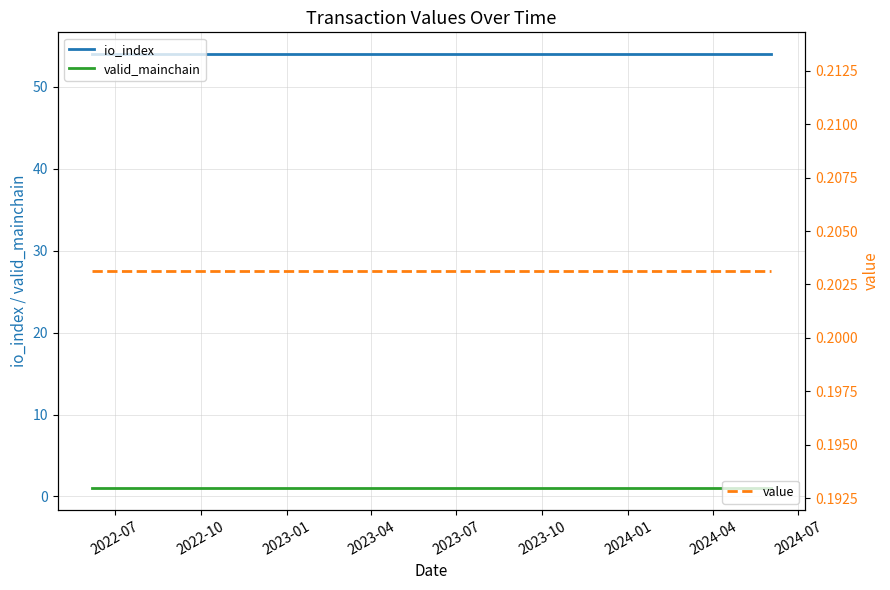

True or false: valid_mainchain and value cross at least once.

False